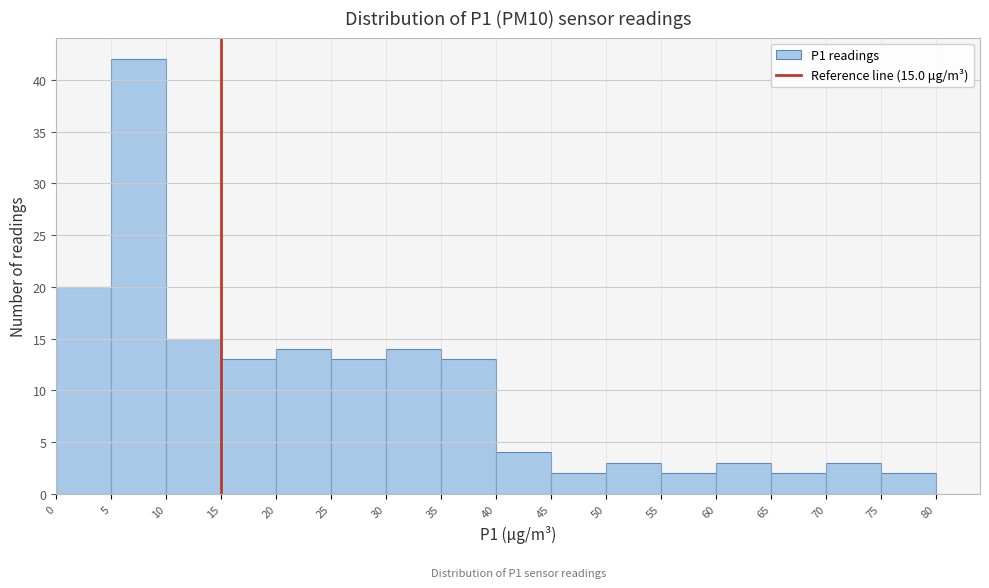

Which range on the x-axis has the tallest bar?

5 to 10